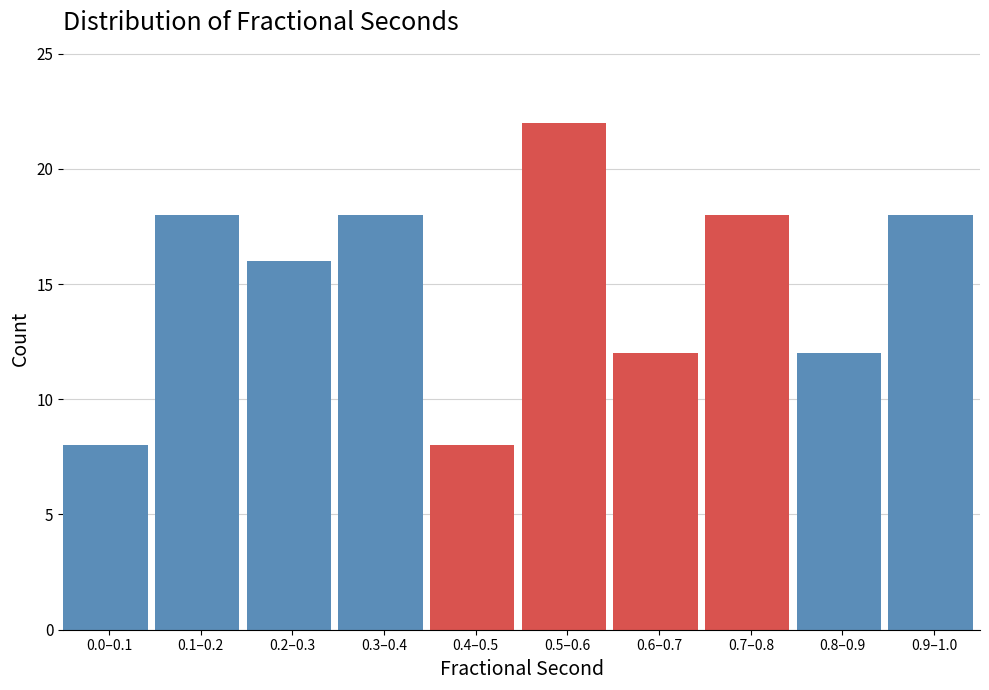

Reading left to right, what are all the values shown in this chart?

8	18	16	18	8	22	12	18	12	18